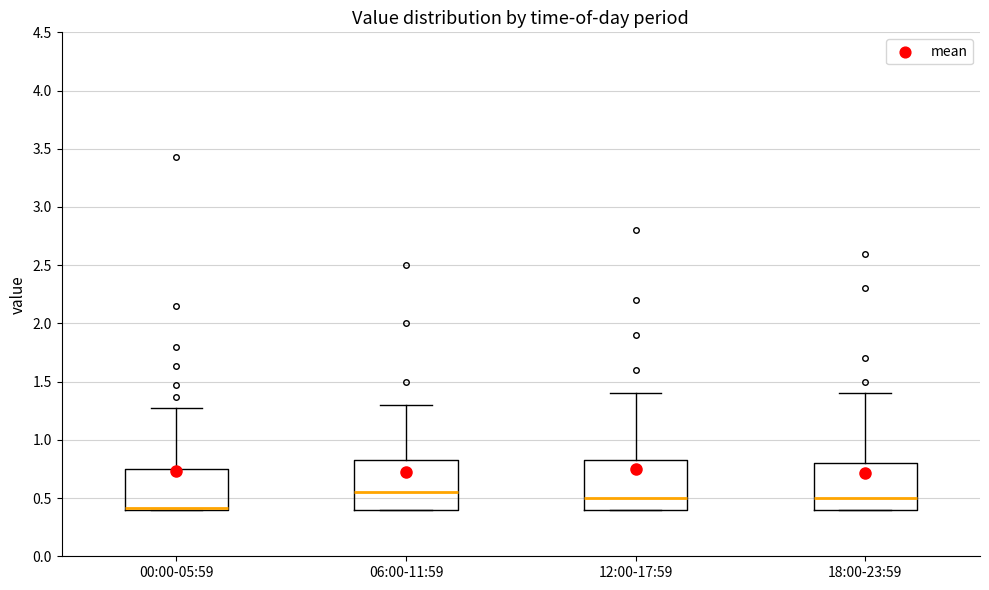

Reading left to right, transcribe this box plot: for each box, give where its median line is, the range the box spans, and where its two whiskers end, as read against the y-axis. The values are not printed on the chart, so give them approximately, as read against the axis.

00:00-05:59: median 0.40 (drawn on the box's lower edge), box 0.40 to 0.75, whiskers 0.40 to 1.25
06:00-11:59: median 0.55, box 0.40 to 0.85, whiskers 0.40 to 1.30
12:00-17:59: median 0.50, box 0.40 to 0.85, whiskers 0.40 to 1.40
18:00-23:59: median 0.50, box 0.40 to 0.80, whiskers 0.40 to 1.40